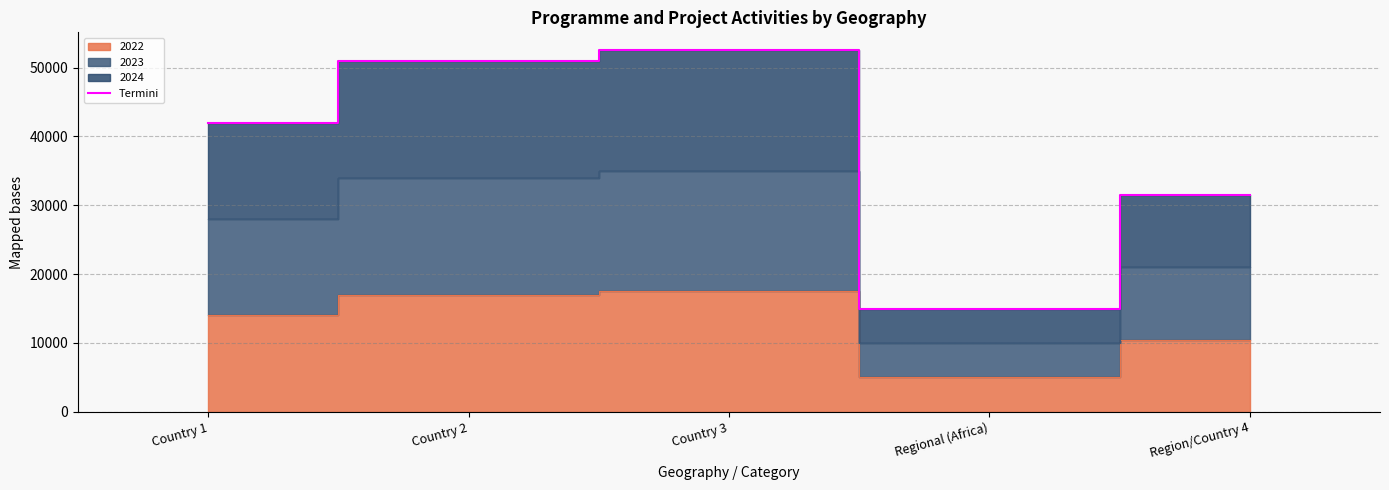

Reading right to left, what are all the values shown in this chart?

31500	15000	52500	51000	42000